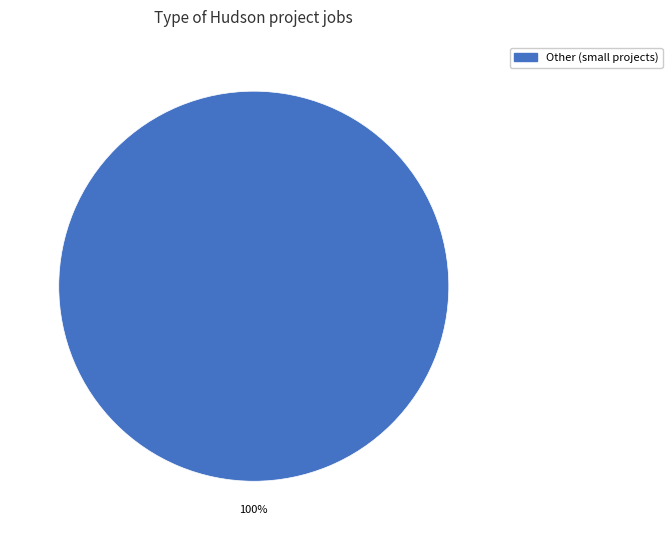

The Other (small projects) slice represents 100% of the pie. True or false?

True